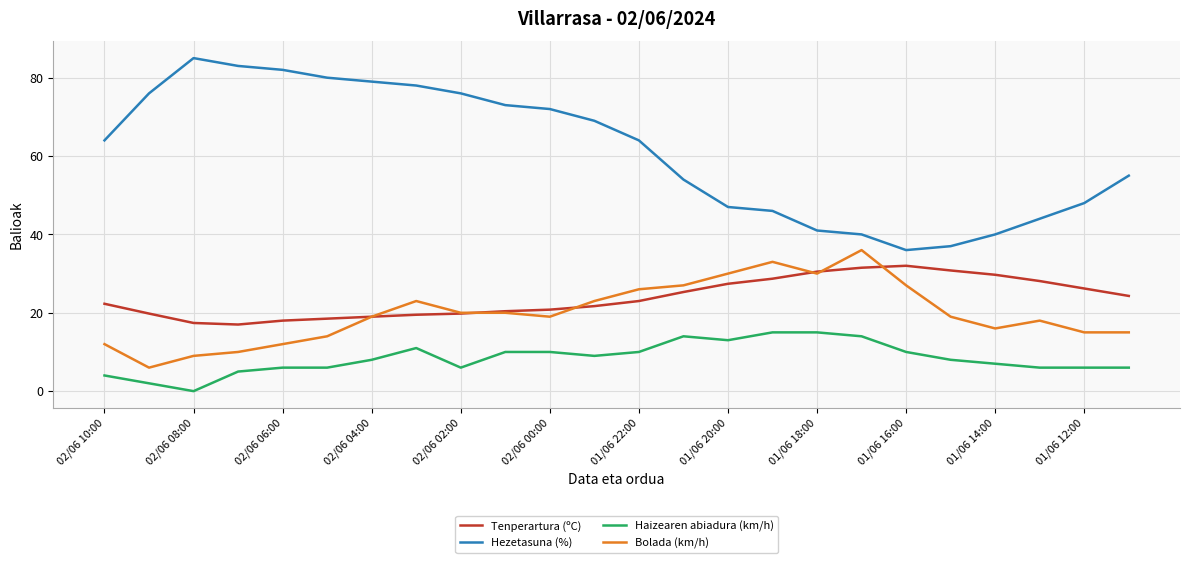

Which series has the widest spread of values?

Hezetasuna (%)